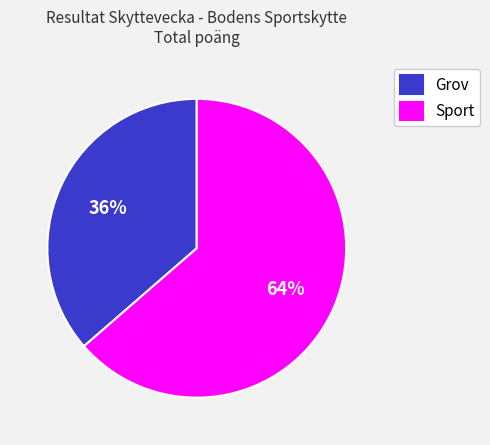

Do Sport and Grov together represent more than half of the pie?

Yes